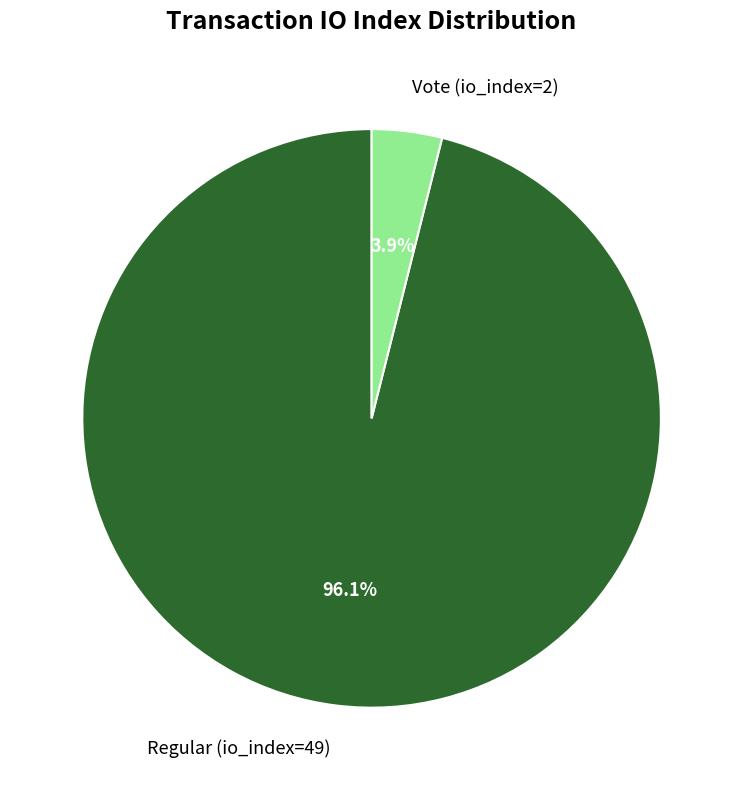

What is the majority slice?

Regular (io_index=49)